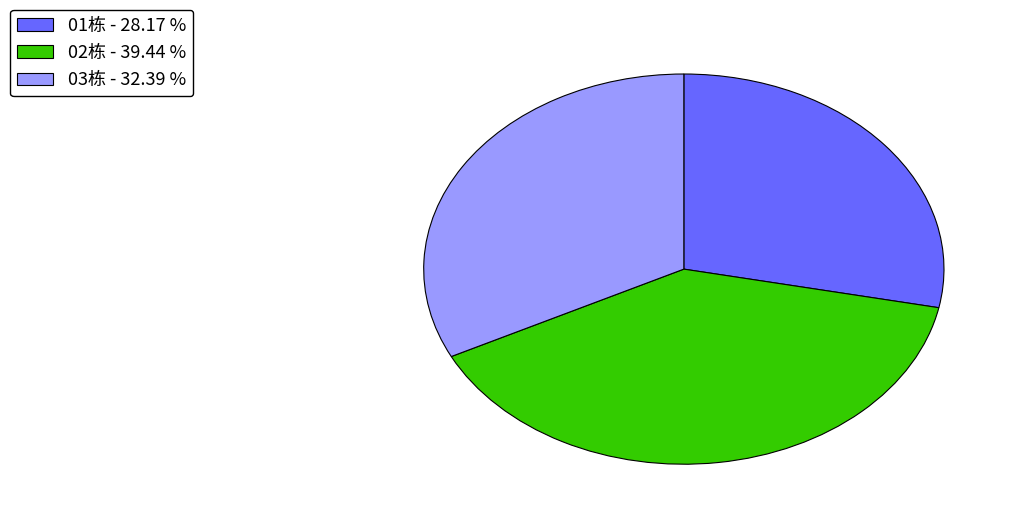

Do 02栋 - 39.44 % and 01栋 - 28.17 % together represent more than half of the pie?

Yes